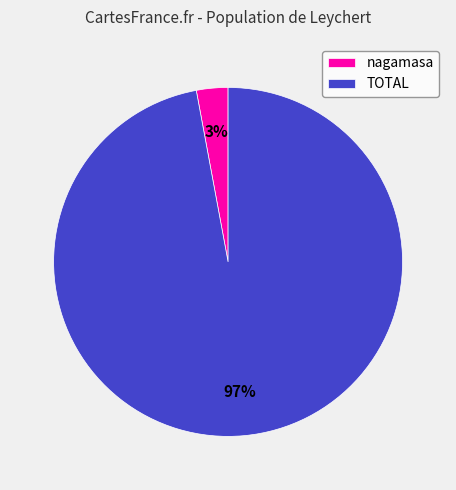

What is the smallest slice in the pie chart?

nagamasa